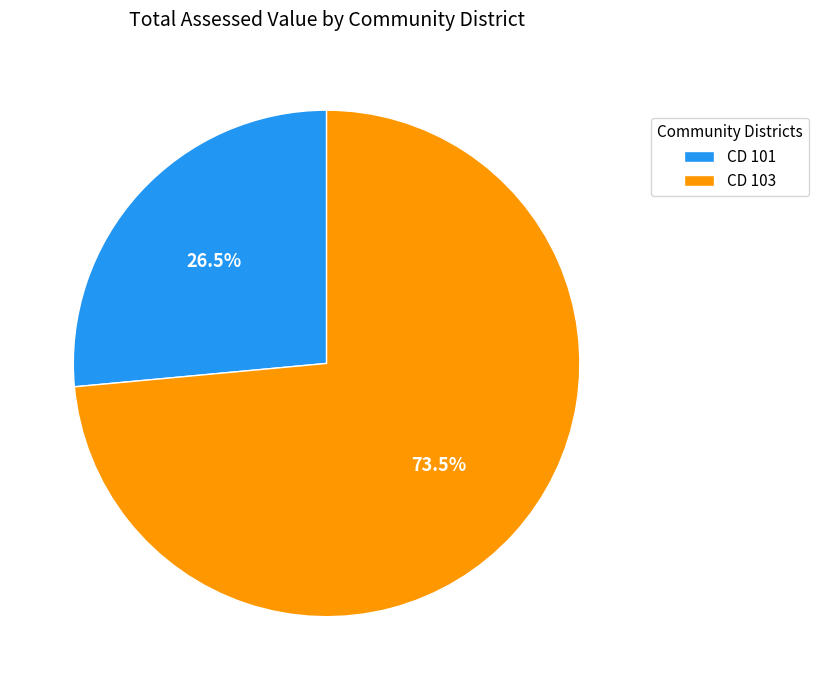

What is the largest slice in the pie chart?

CD 103